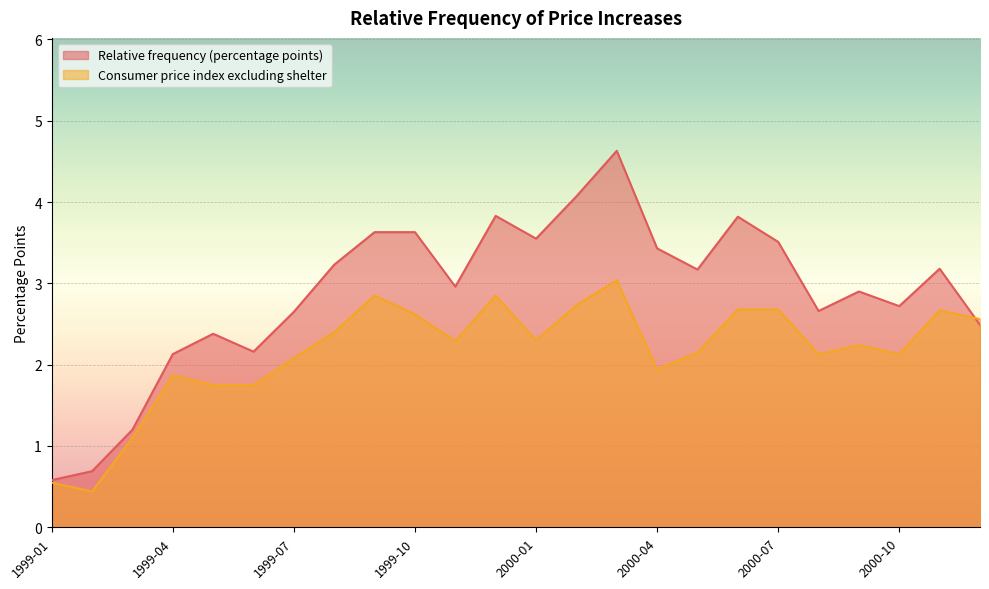

What is the sum of all Relative frequency (percentage points) values?

69.2